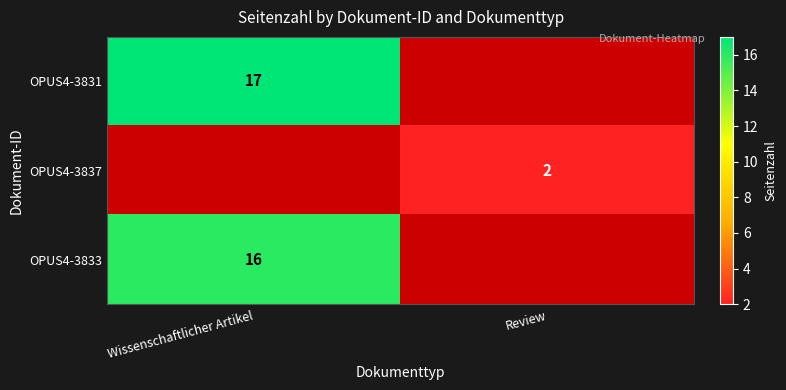

Is it true that OPUS4-3837 equals 2 at Review?

True